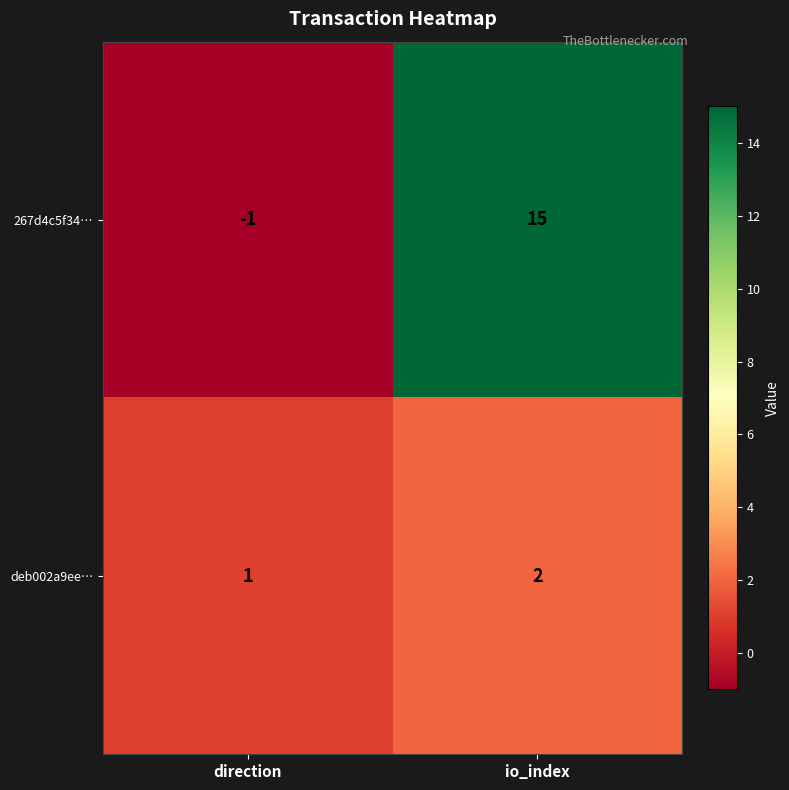

Reading left to right, transcribe all the data shown in this chart.

267d4c5f34…: direction=-1	io_index=15
deb002a9ee…: direction=1	io_index=2